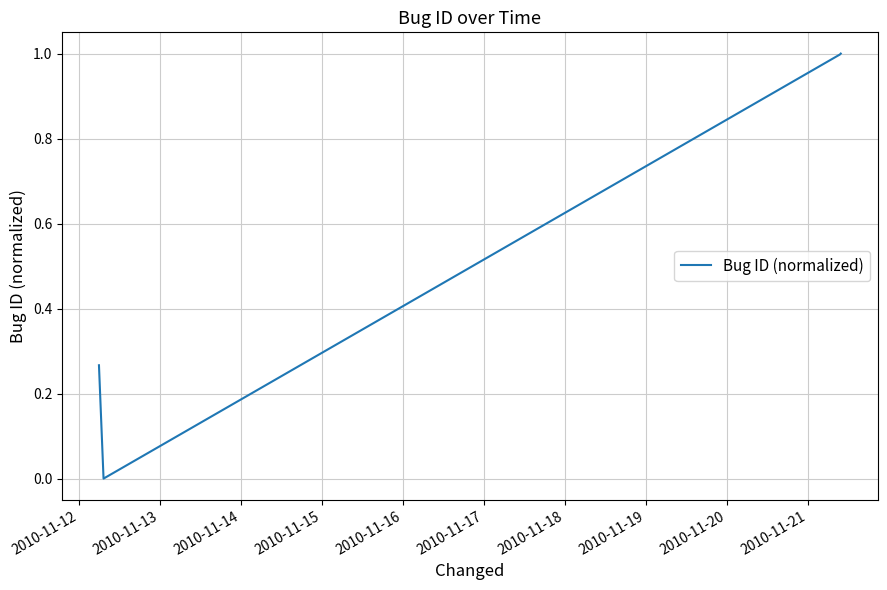

What is the maximum value shown in the chart?

1.0